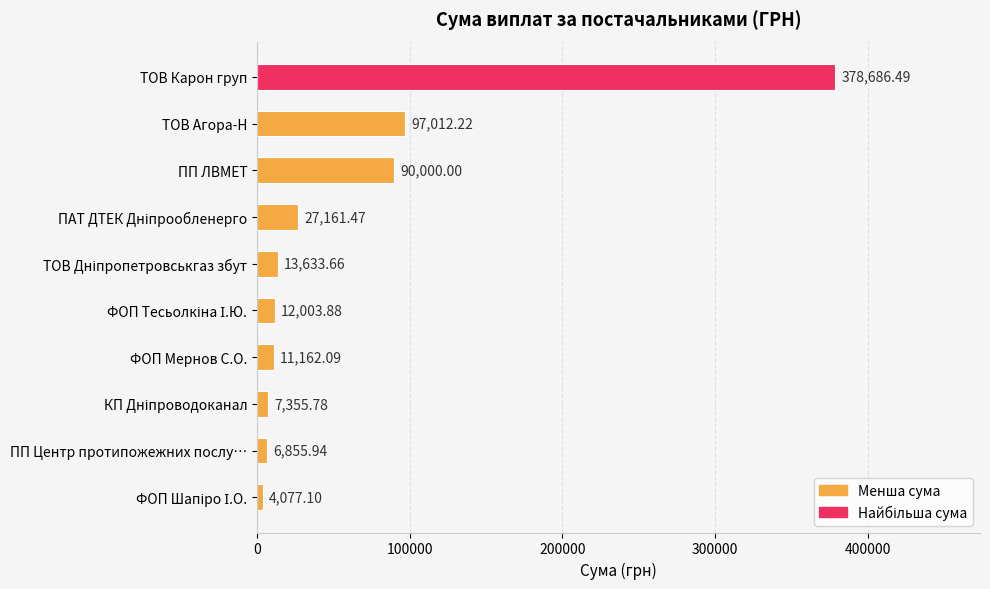

What is the label of the 10th bar from the bottom?

ТОВ Карон груп